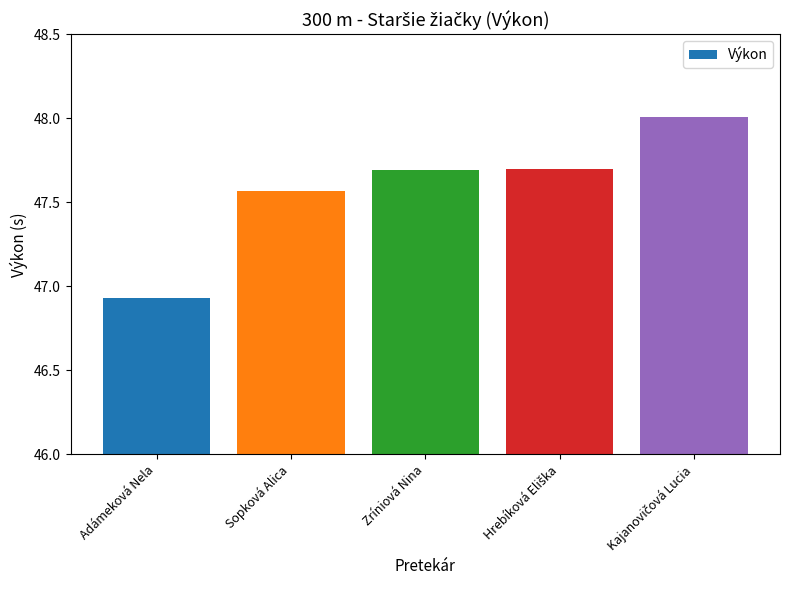

How many bars are there in total?

5